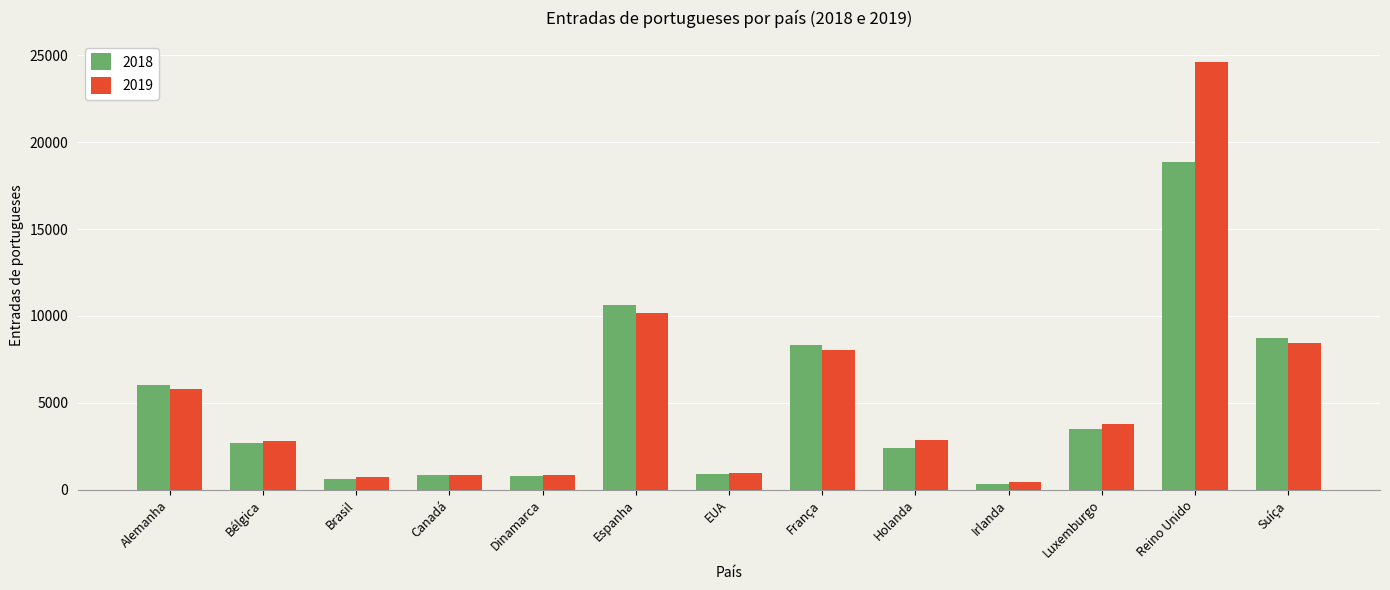

Rank the series by their maximum value, from lowest to highest.

2018, 2019